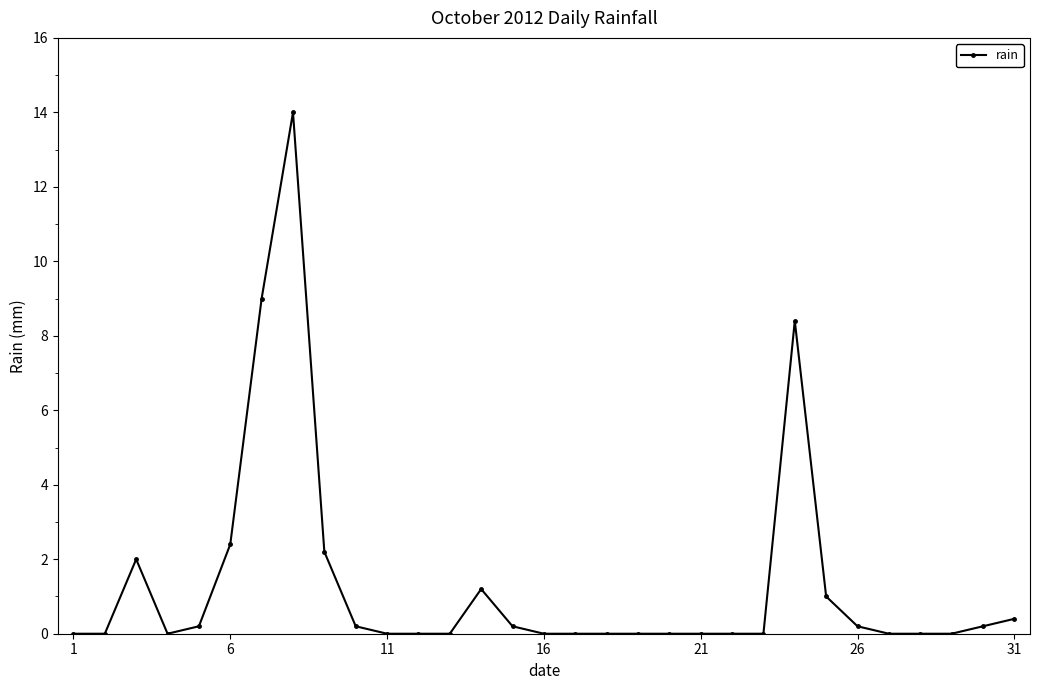

What is the greatest value displayed?

14.0